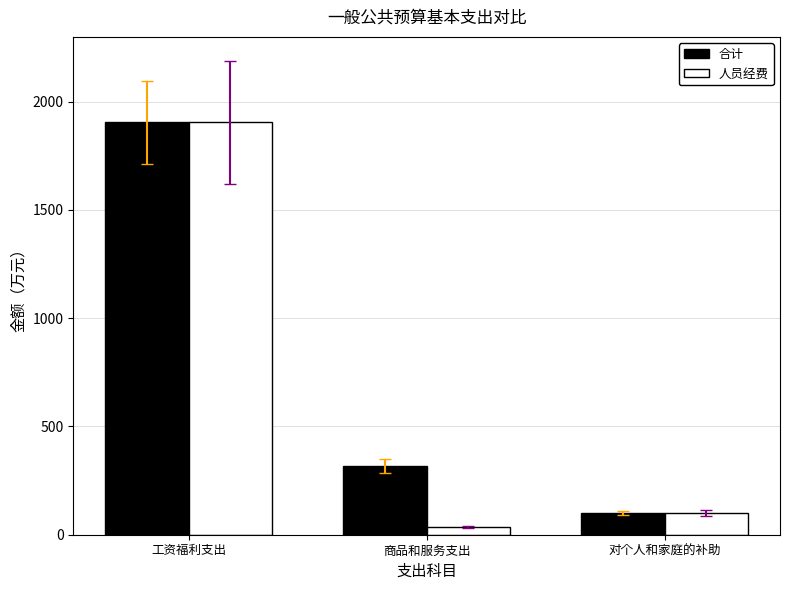

The value of 合计 at 对个人和家庭的补助 is 101.2. True or false?

True